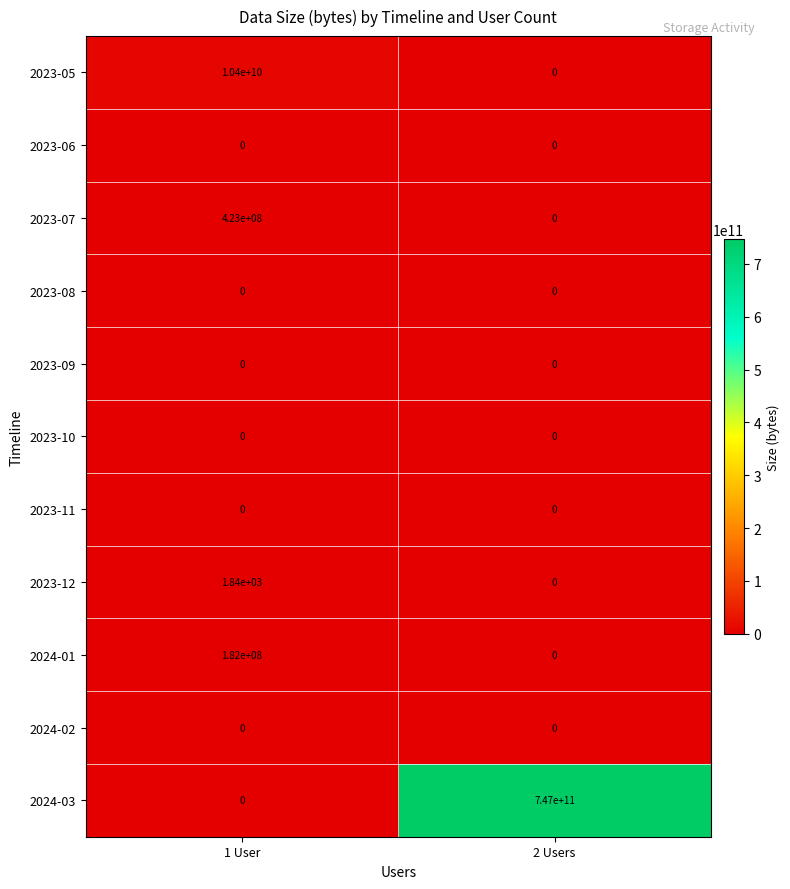

Reading left to right, list all the values displayed in this chart.

2023-05: 1 User=10400000000	2 Users=0
2023-06: 1 User=0	2 Users=0
2023-07: 1 User=423000000	2 Users=0
2023-08: 1 User=0	2 Users=0
2023-09: 1 User=0	2 Users=0
2023-10: 1 User=0	2 Users=0
2023-11: 1 User=0	2 Users=0
2023-12: 1 User=1840	2 Users=0
2024-01: 1 User=182000000	2 Users=0
2024-02: 1 User=0	2 Users=0
2024-03: 1 User=0	2 Users=747000000000